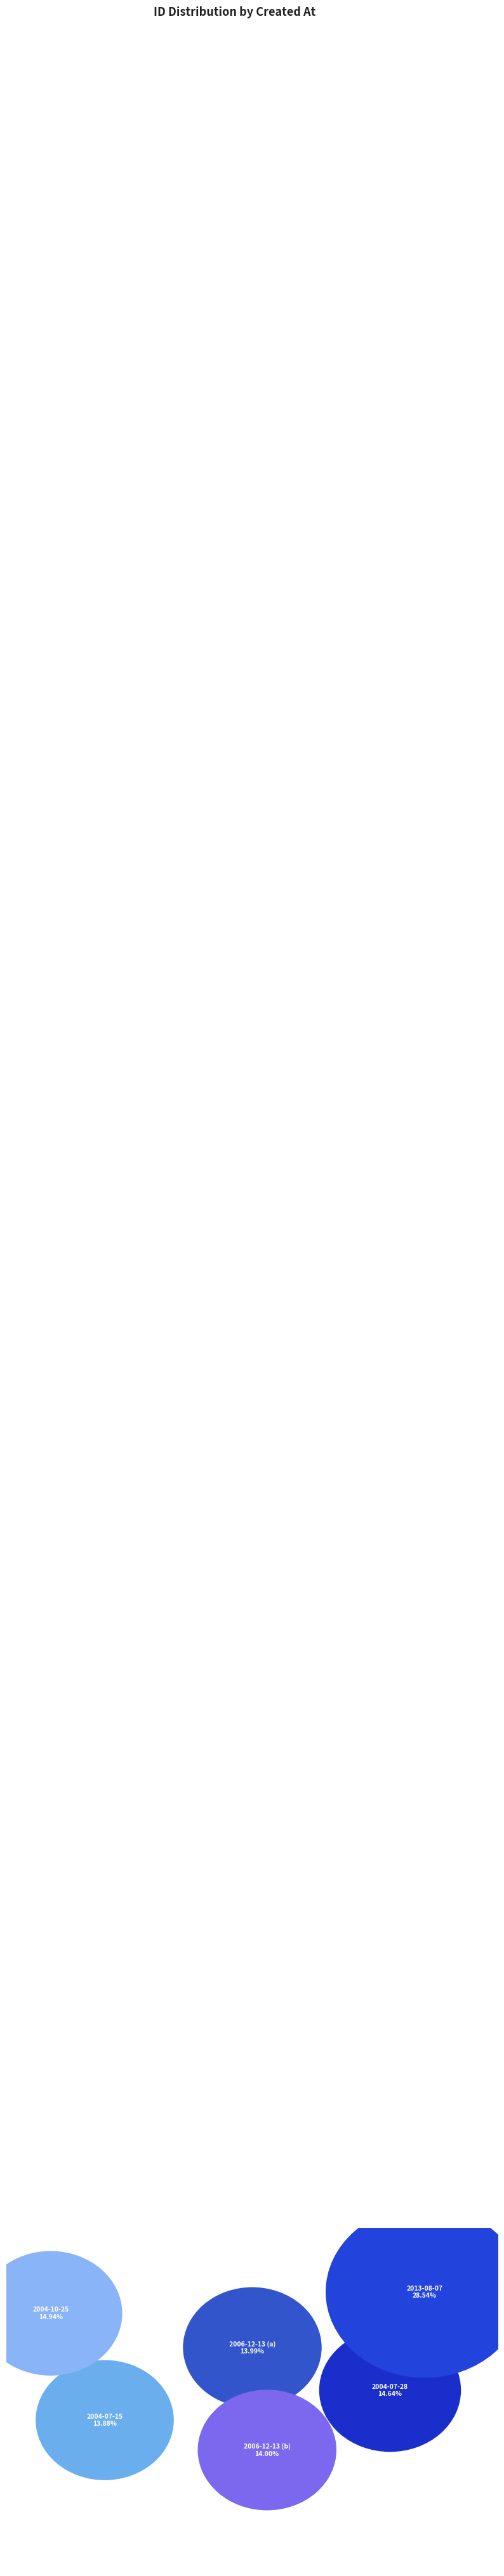

How many segments does this pie chart have?

6